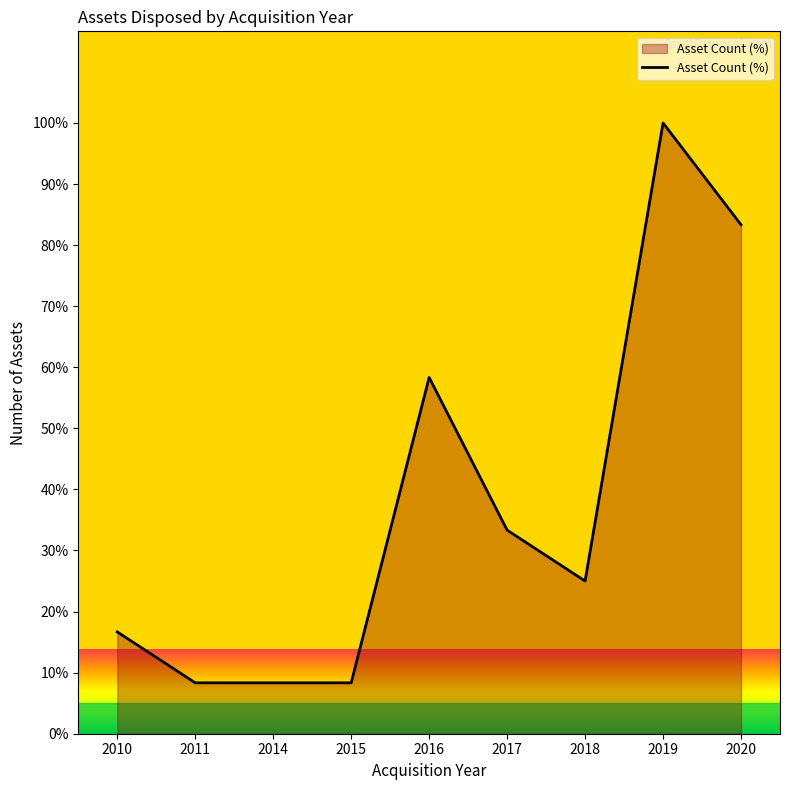

True or false: the data shows 2.3 at 2011.

False